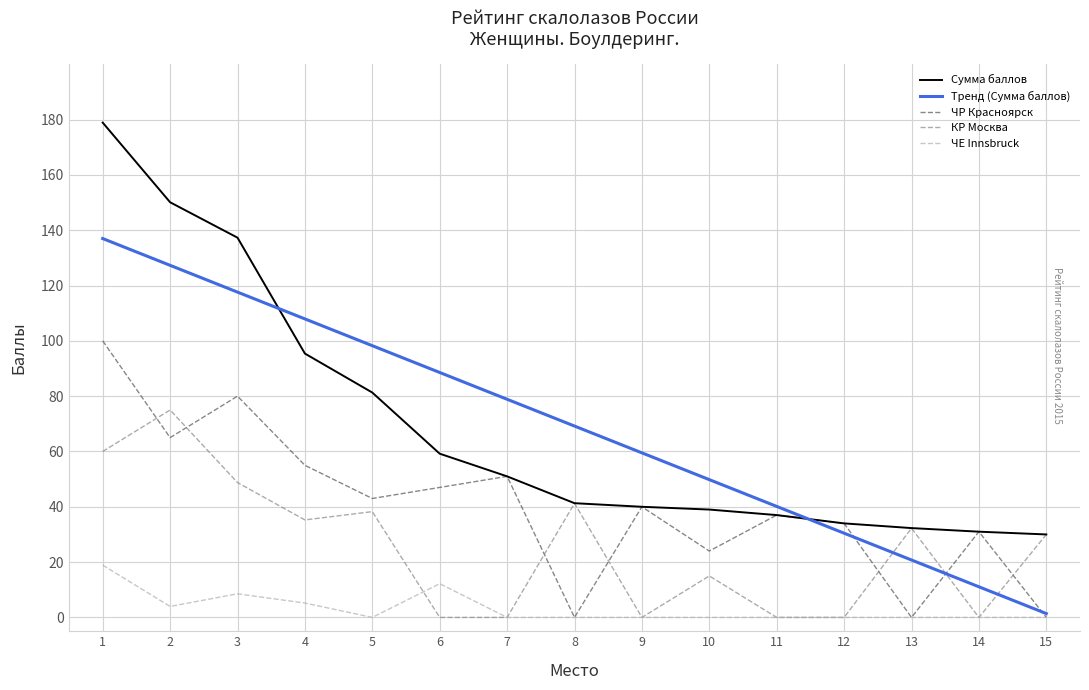

What is the difference between the highest and lowest values at 12?

34.0